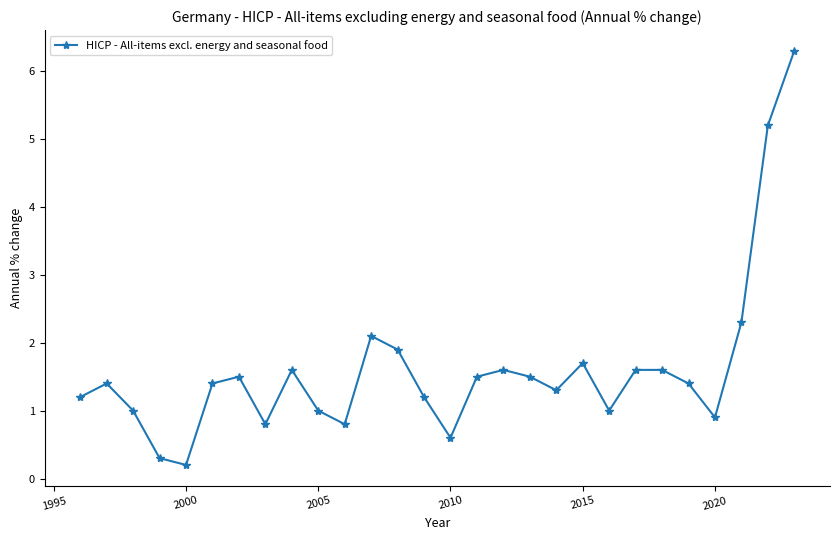

What is the value of the 16th point from the left?

1.5